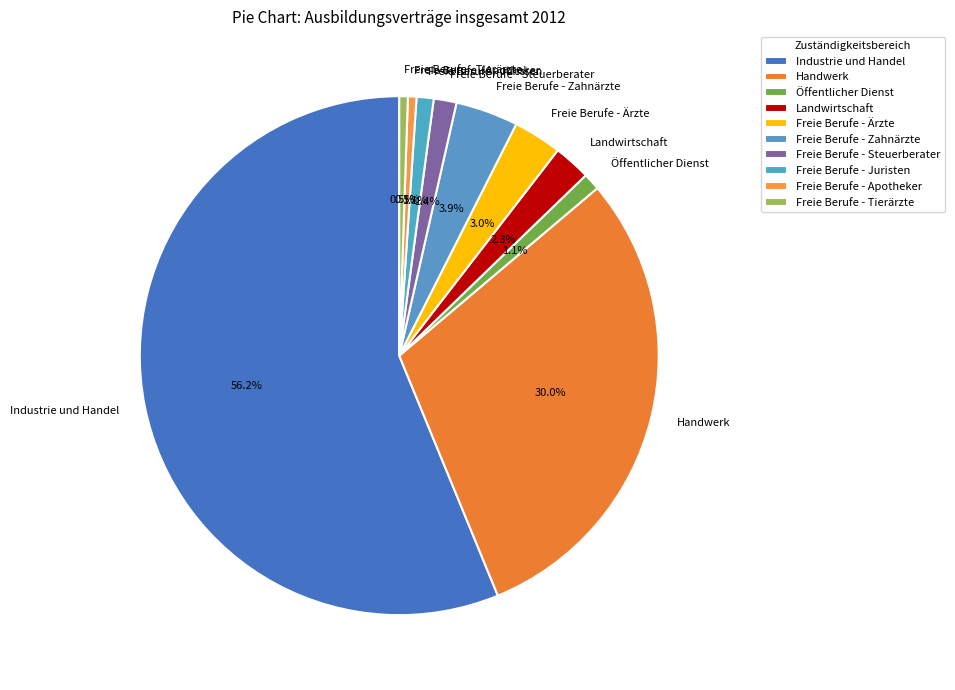

To the nearest percent, what percentage of the pie is Freie Berufe - Steuerberater?

1%